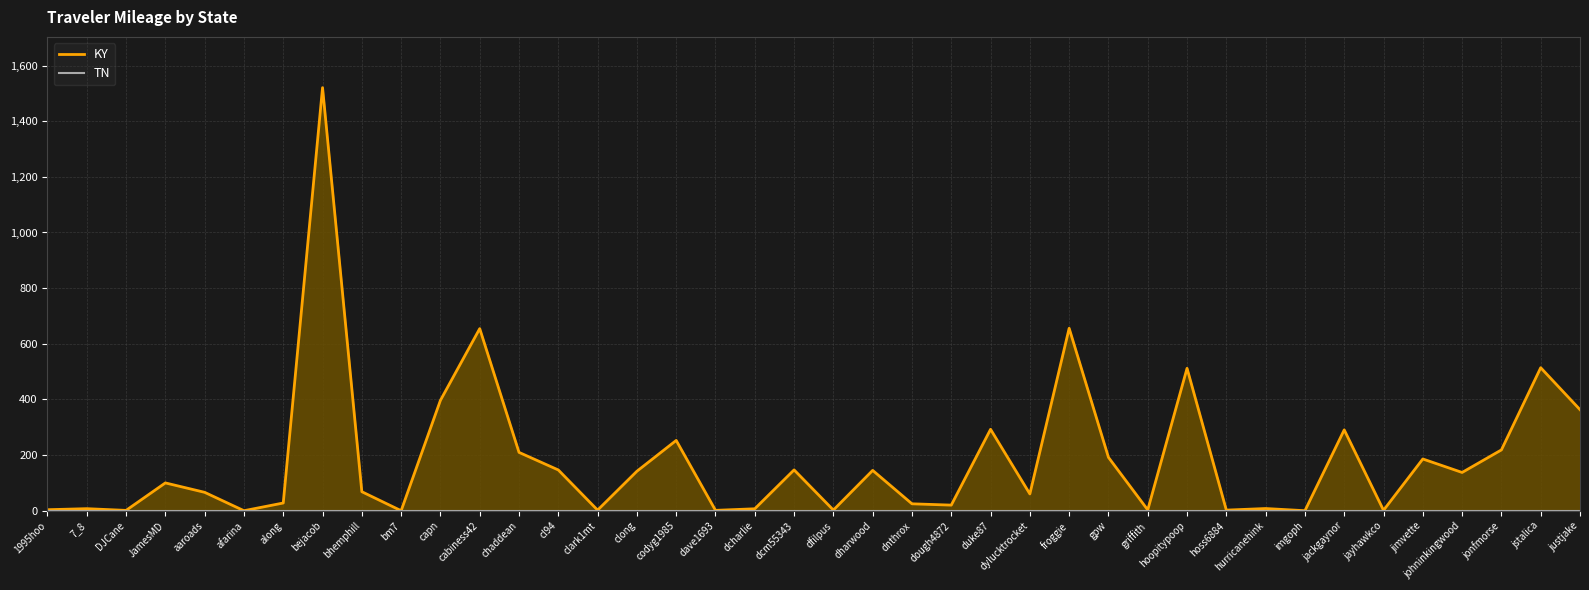

How many lines are shown in the chart?

2